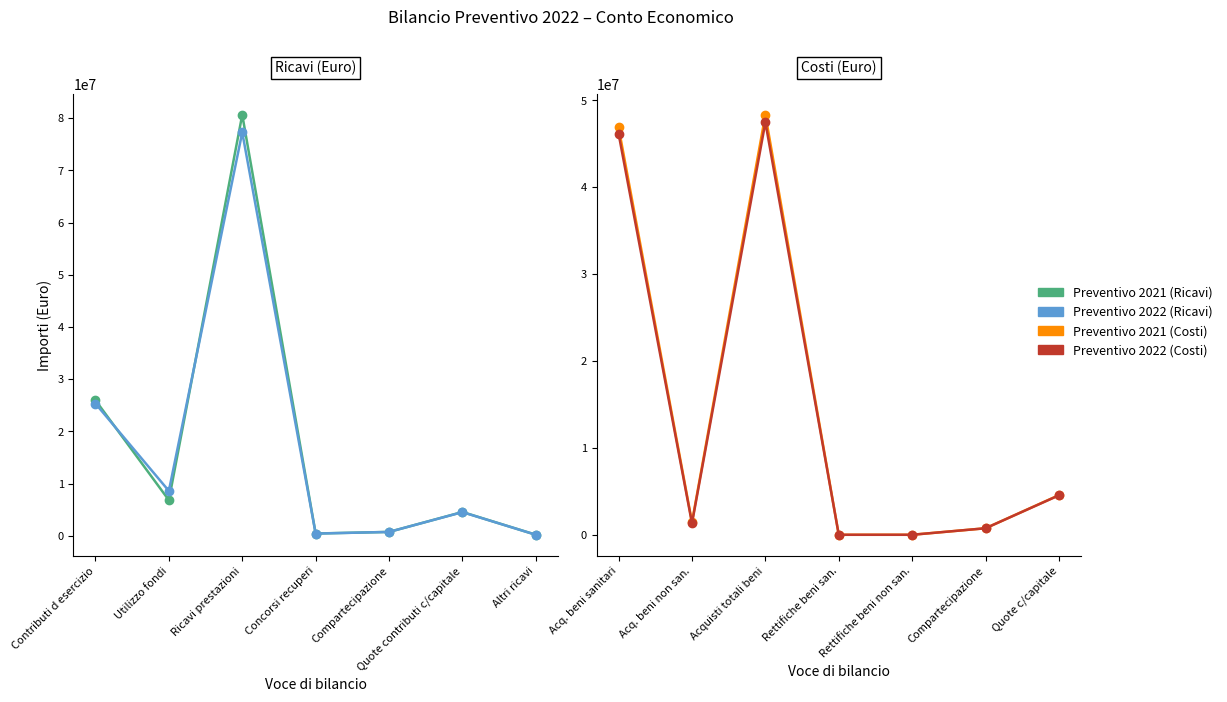

What position from the left is Concorsi recuperi?

4